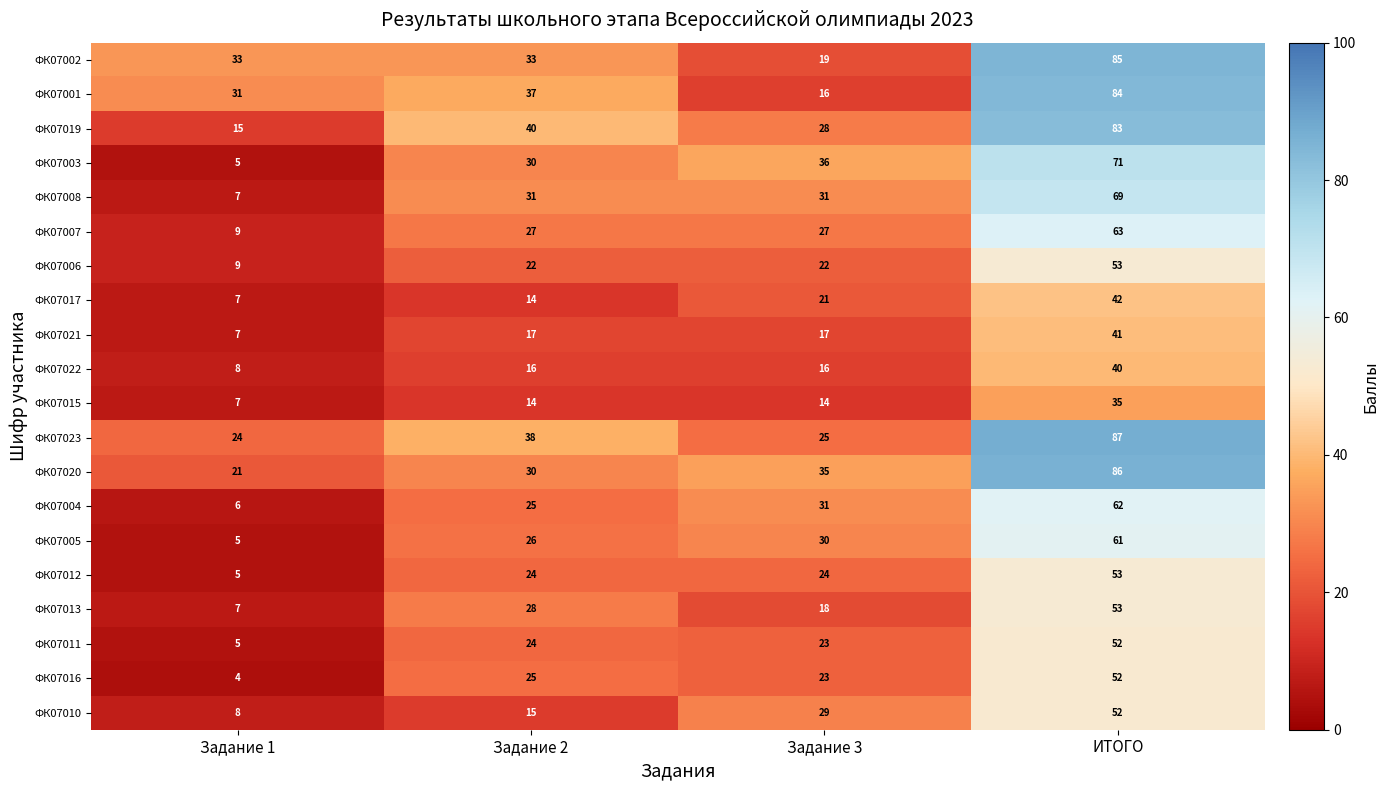

How many ФК07002 values are between 33 and 85?

3